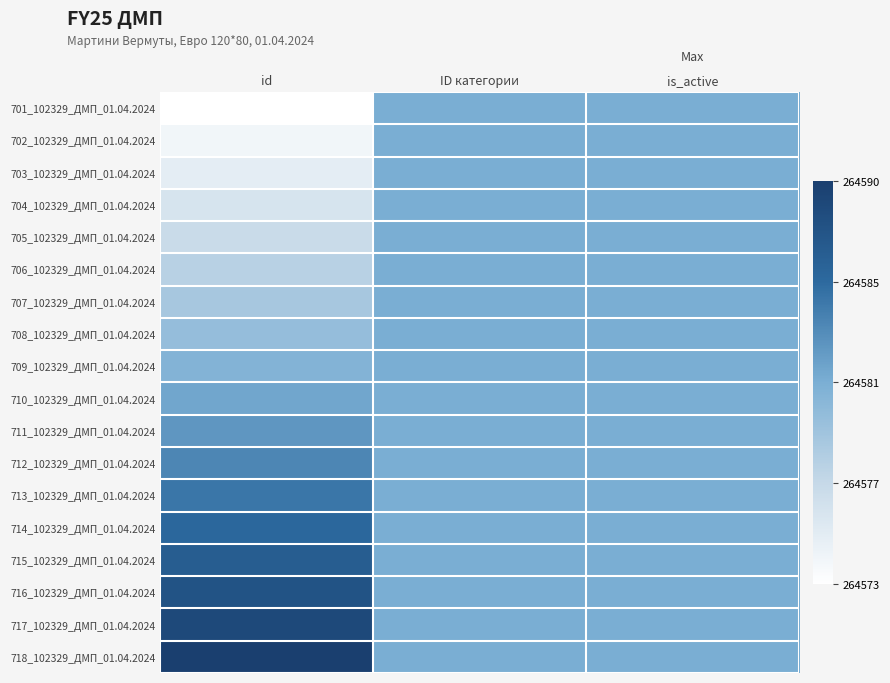

Which category has the highest value across all series?

id